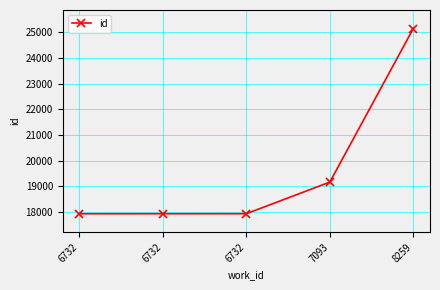

Rank the categories by value from highest to lowest.

8259, 7093, 6732, 6732, 6732